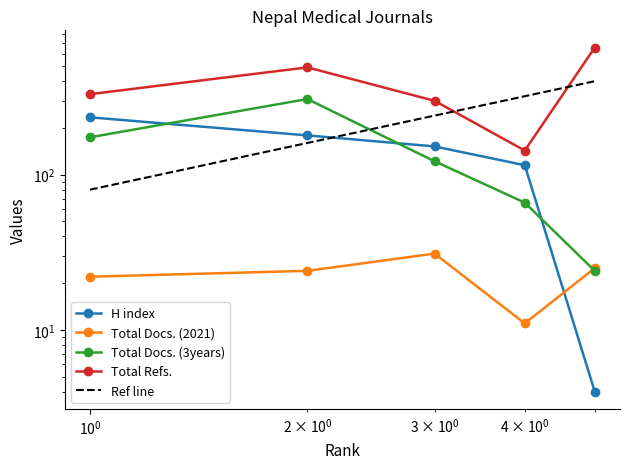

How many lines are shown in the chart?

5